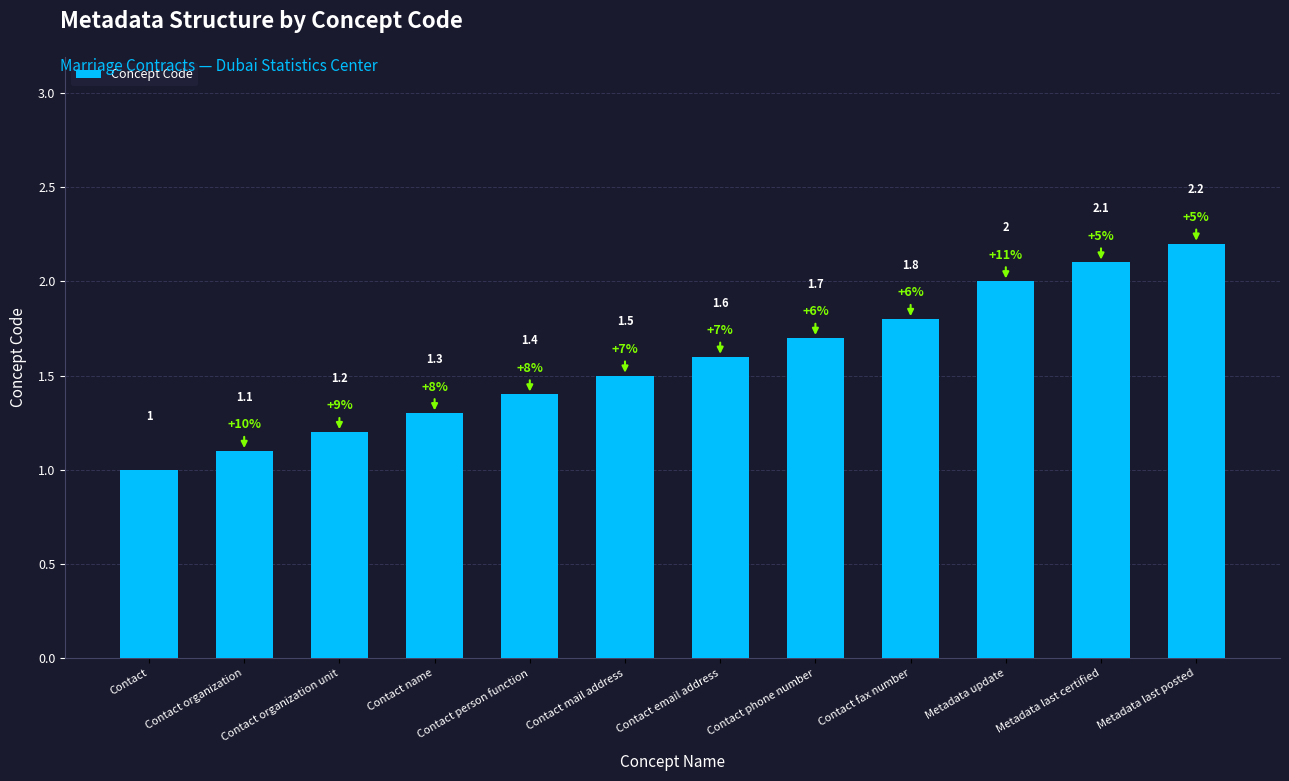

Reading left to right, extract all data points from this chart.

1.0	1.1	1.2	1.3	1.4	1.5	1.6	1.7	1.8	2.0	2.1	2.2